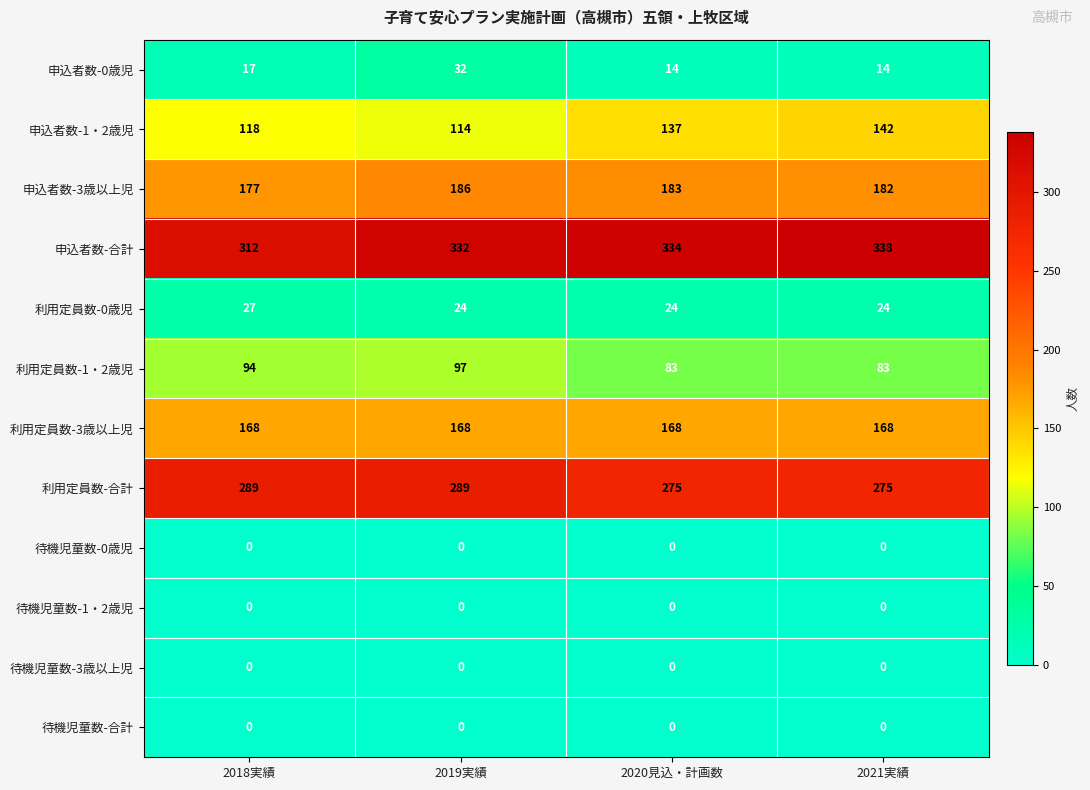

How many 利用定員数-合計 values are between 275 and 289?

4